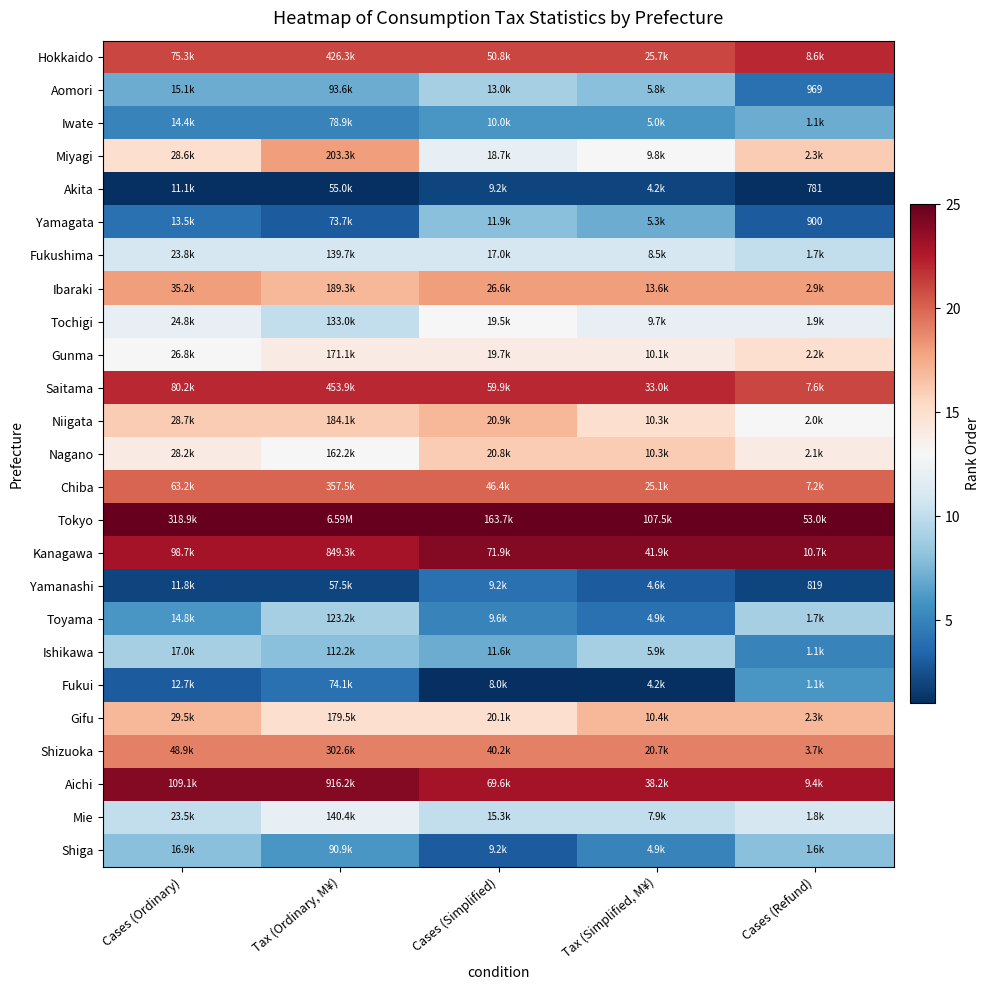

The value of Niigata at Tax (Ordinary, M¥) is 24. True or false?

False